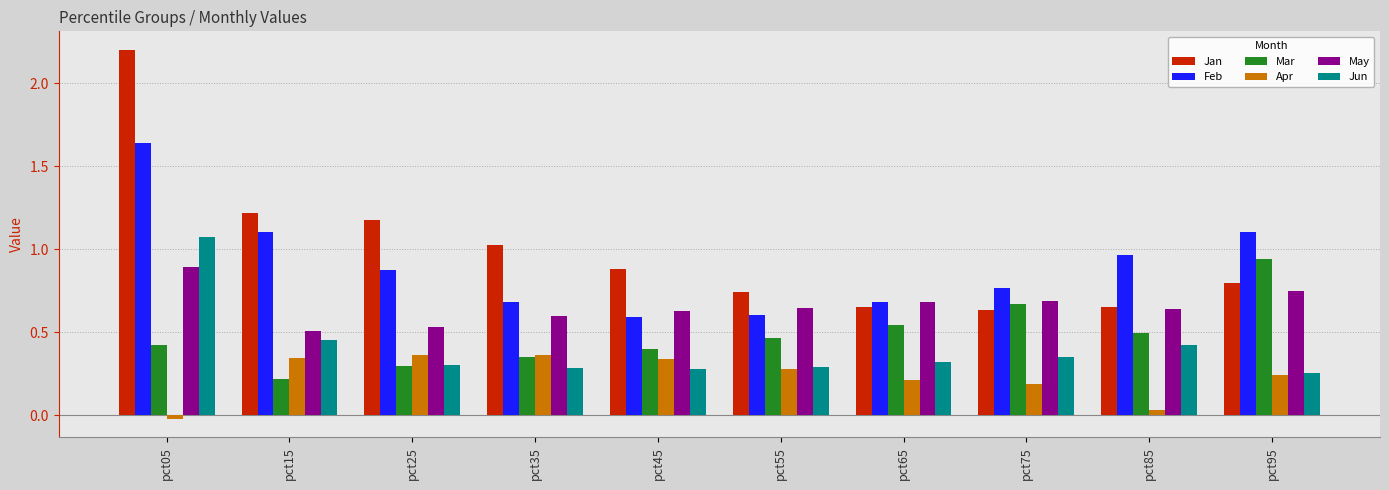

Count the number of data series in this chart.

6